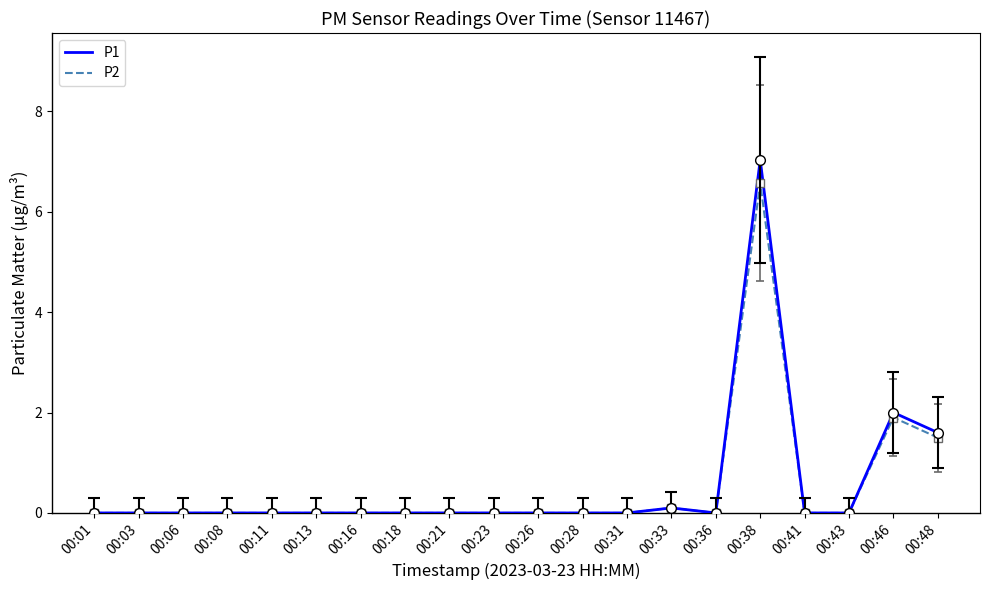

The value of P2 at 00:21 is 0.0. True or false?

True